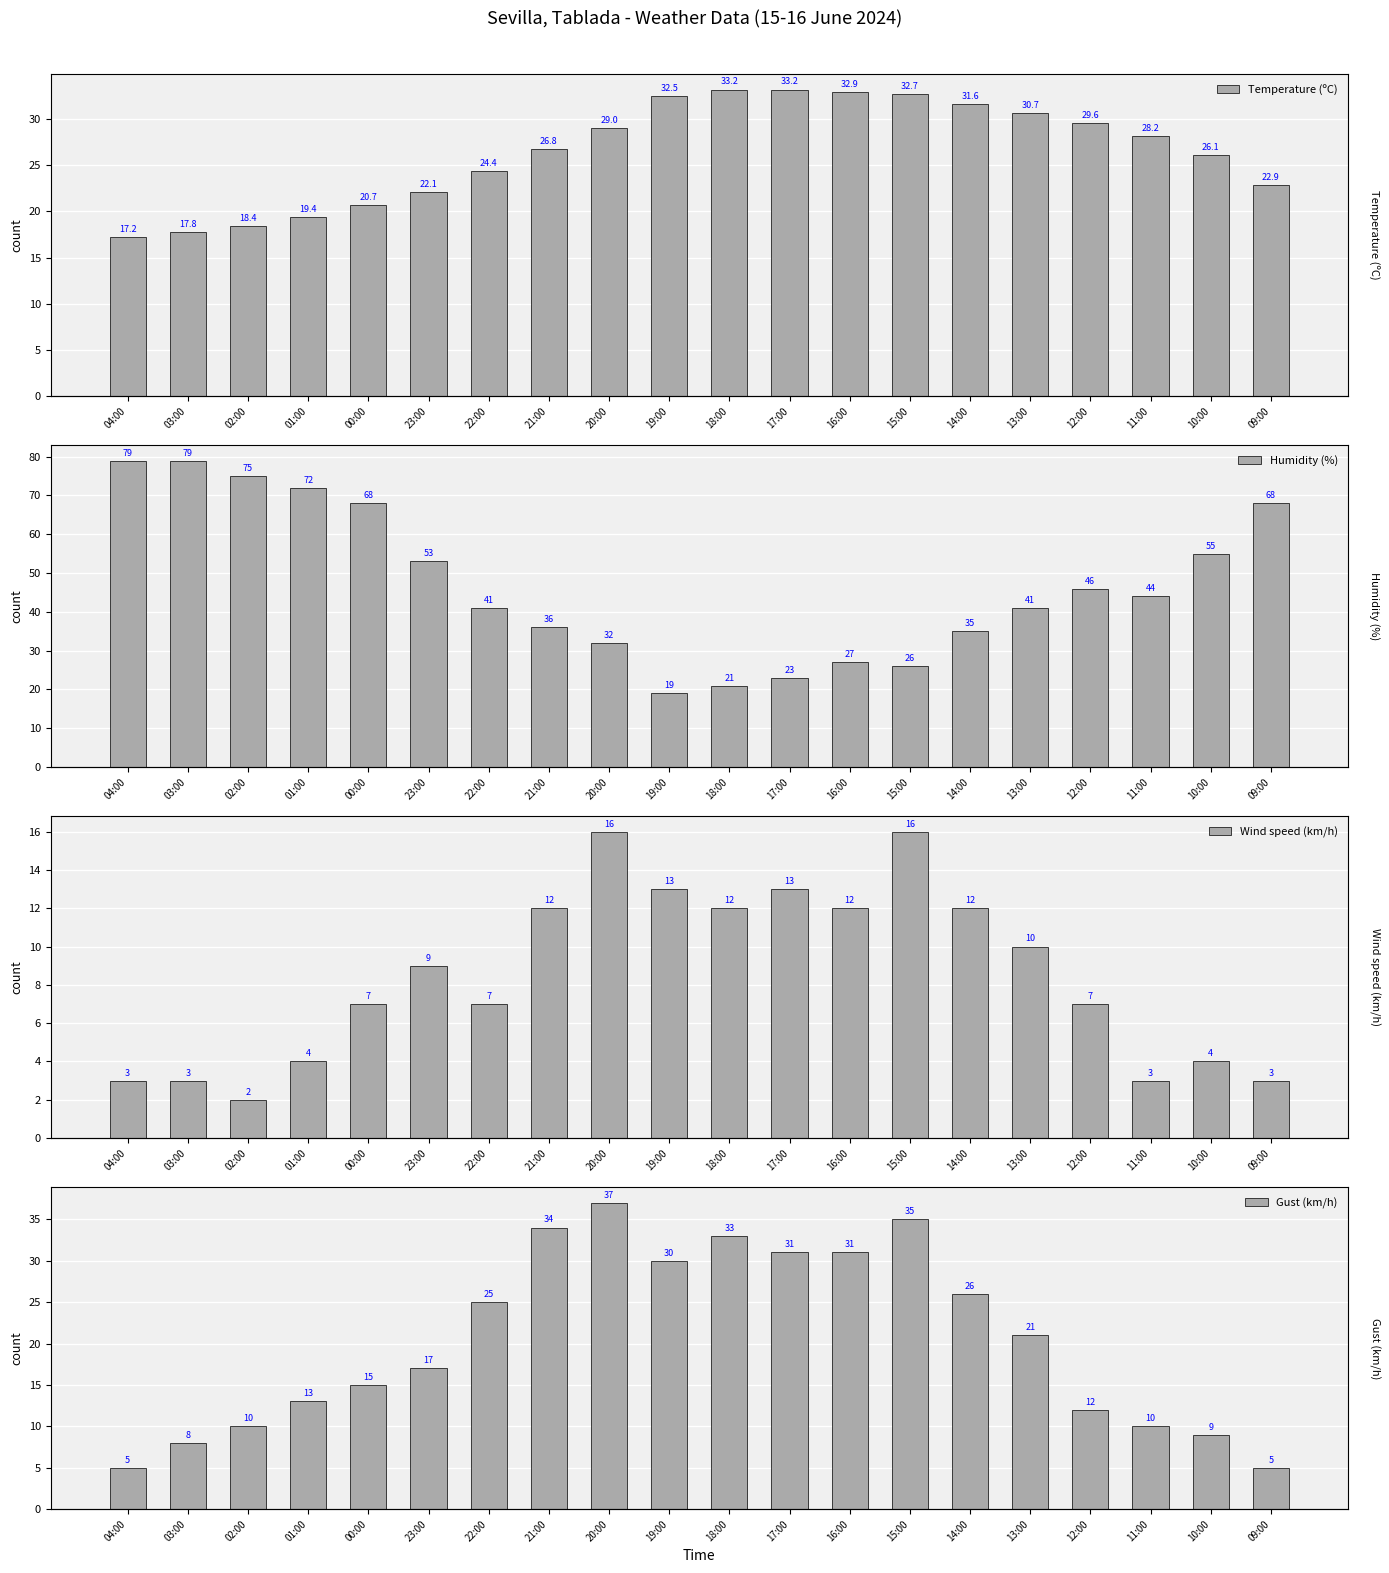

What is the difference between the maximum and second lowest values in the Gust (km/h) series?

32.0